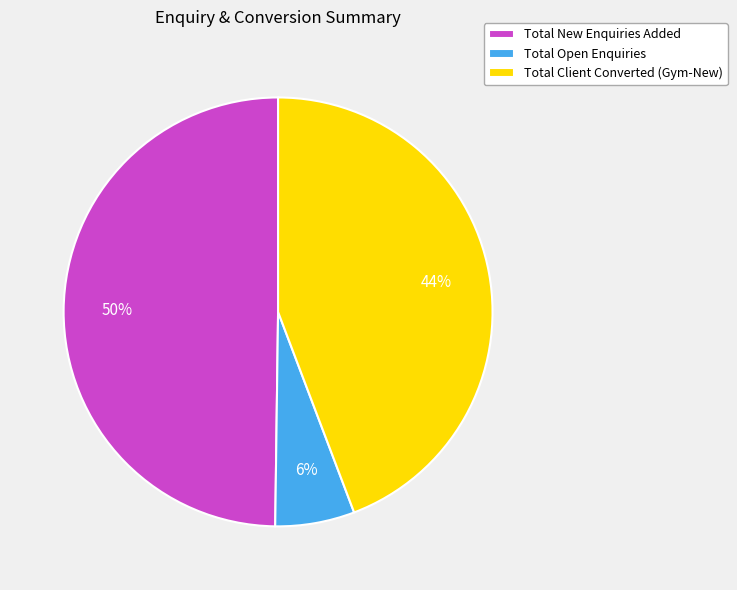

The Total Client Converted (Gym-New) slice represents 53% of the pie. True or false?

False